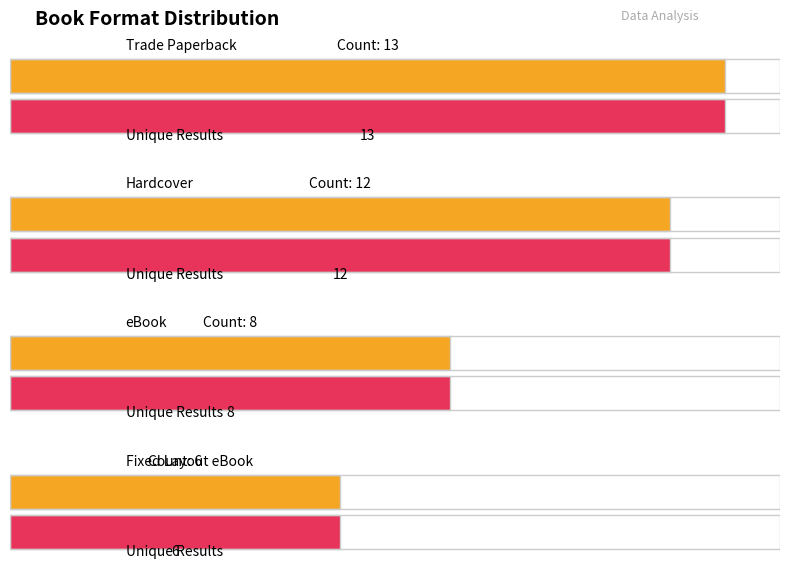

Does the chart contain any negative values?

No